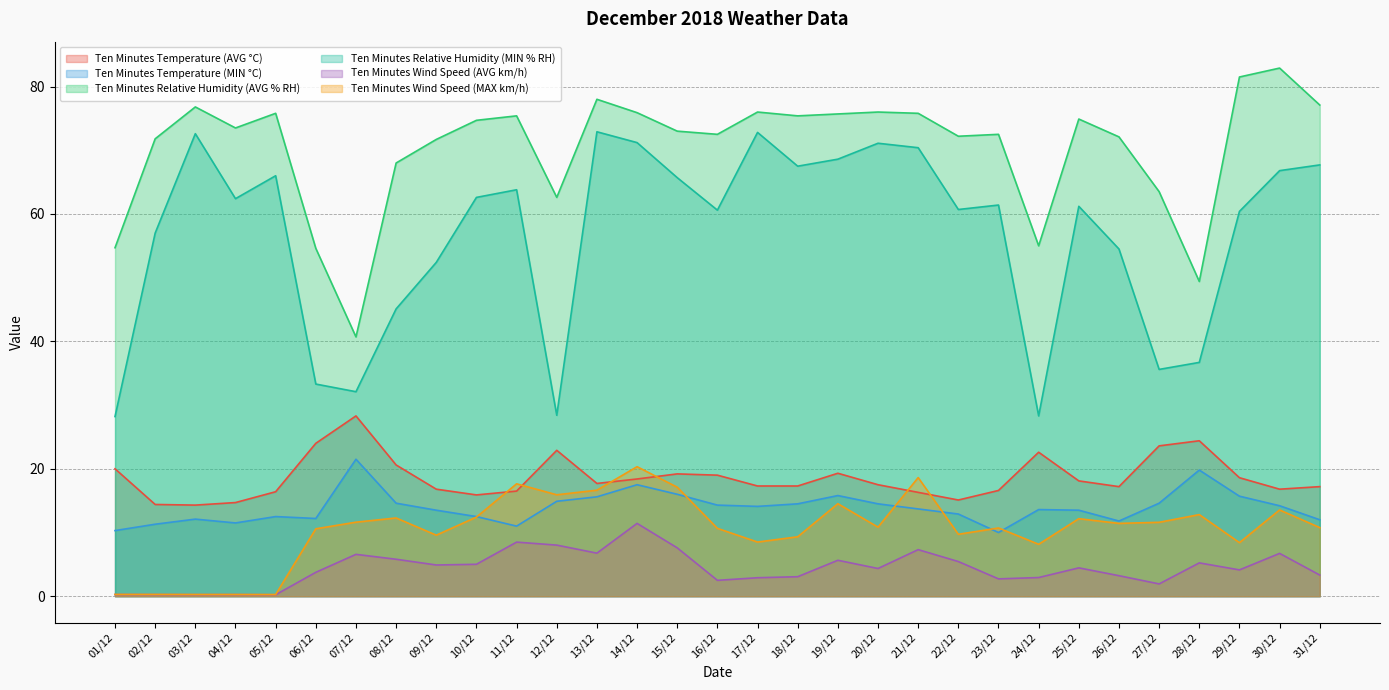

The value of Ten Minutes Relative Humidity (AVG % RH) at 09/12 is 71.7. True or false?

True